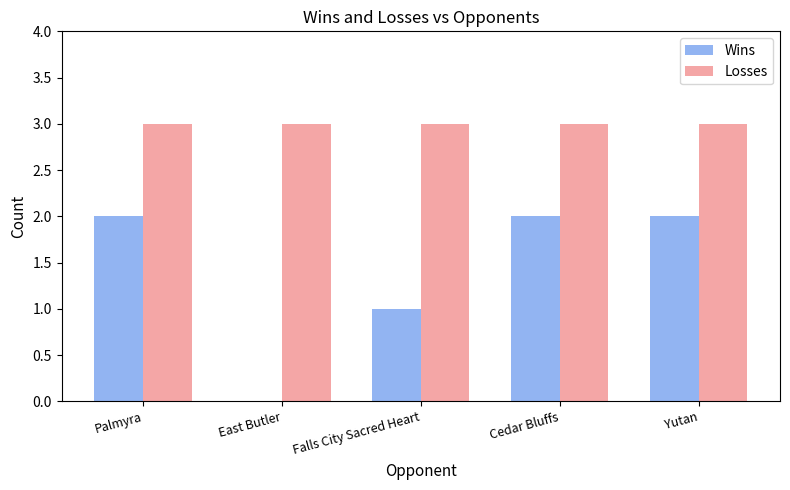

Where is Wins nearest to the value 1?

Falls City Sacred Heart